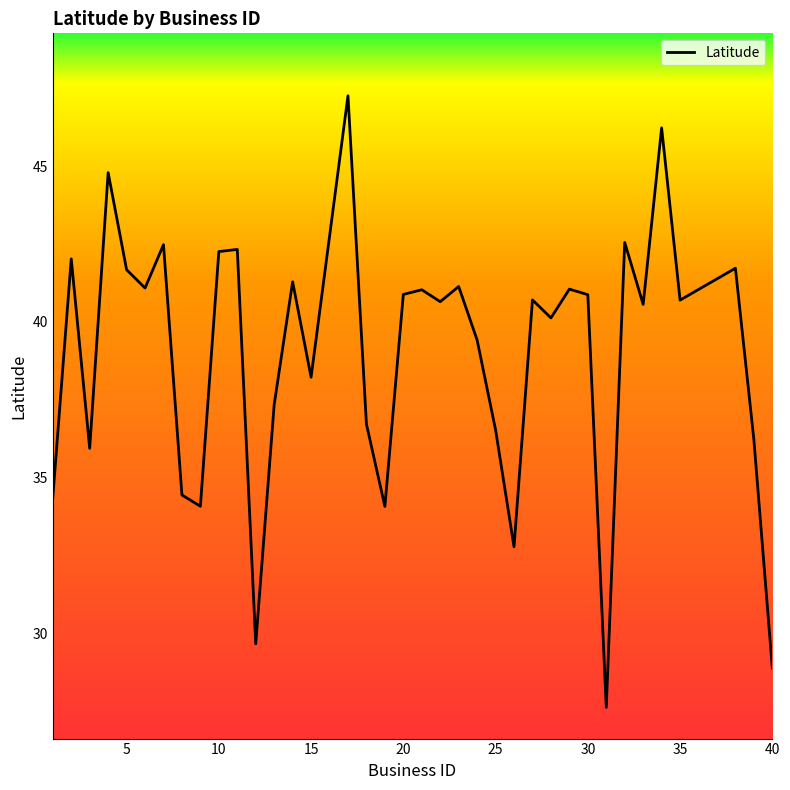

What is the smallest value displayed?

27.6